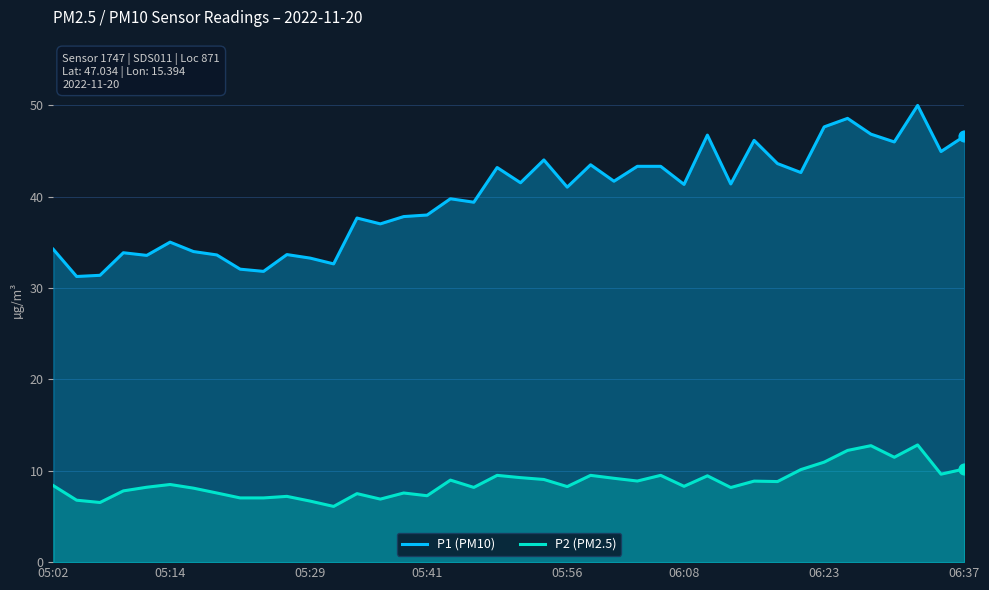

Which series reaches the maximum Y coordinate?

P1 (PM10)